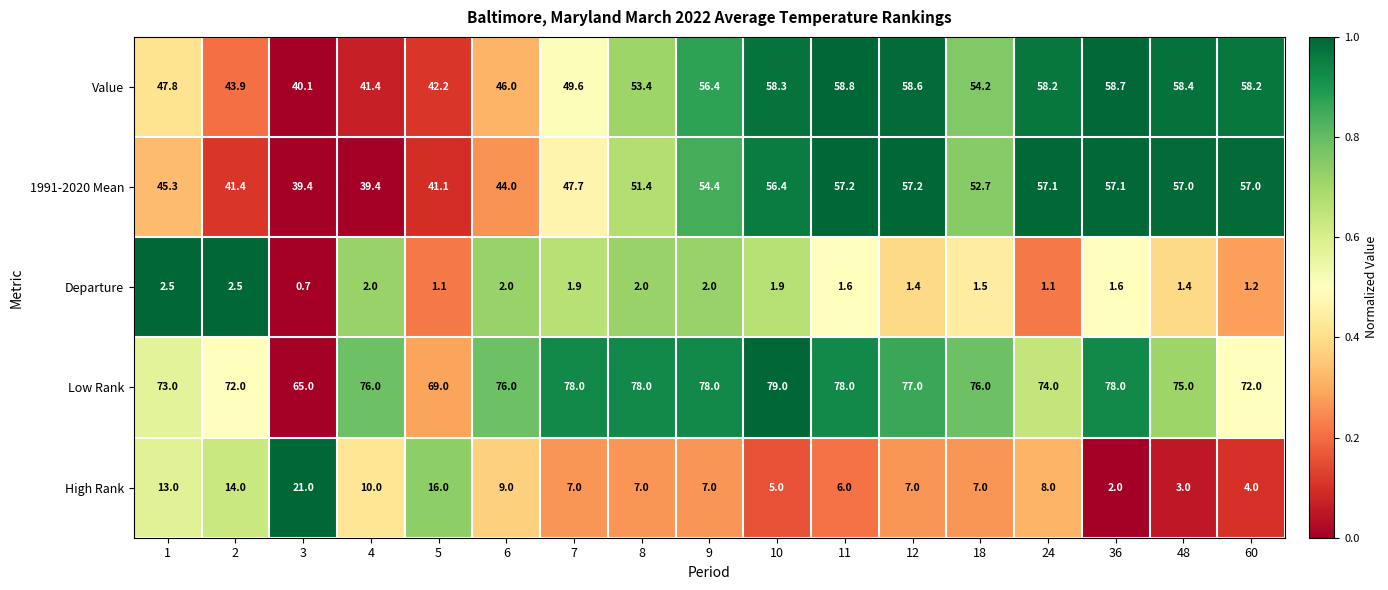

What is the sum of the High Rank values at 11 and 6?

15.0